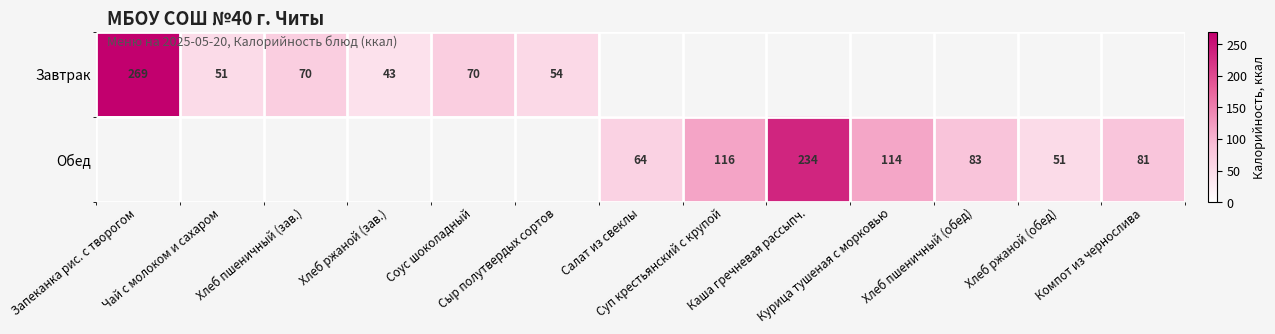

Count the number of categories in the chart.

13